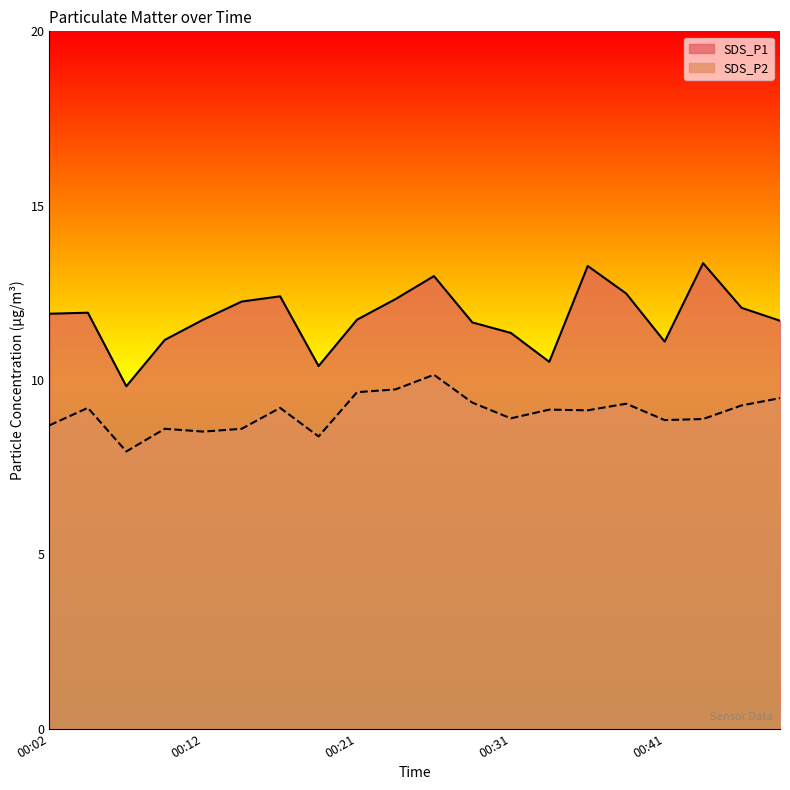

What are all the series names shown in the legend?

SDS_P1, SDS_P2